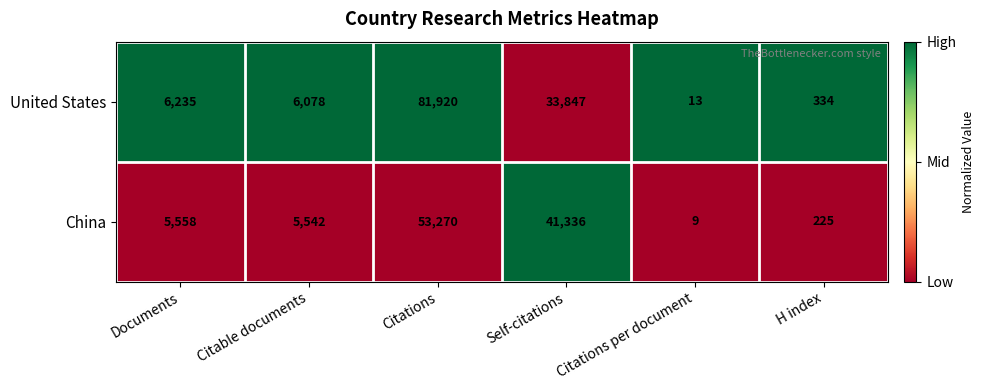

Reading left to right, what are all the values shown in this chart?

United States: Documents=6235	Citable documents=6078	Citations=81920	Self-citations=33847	Citations per document=13	H index=334
China: Documents=5558	Citable documents=5542	Citations=53270	Self-citations=41336	Citations per document=9	H index=225